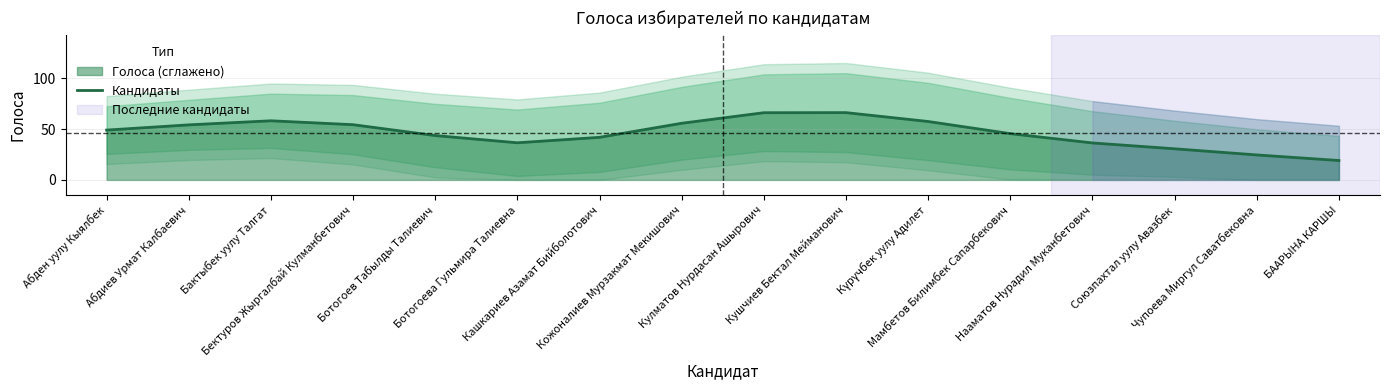

At which category does the chart reach its peak across all series?

Кушчиев Бектал Мейманович